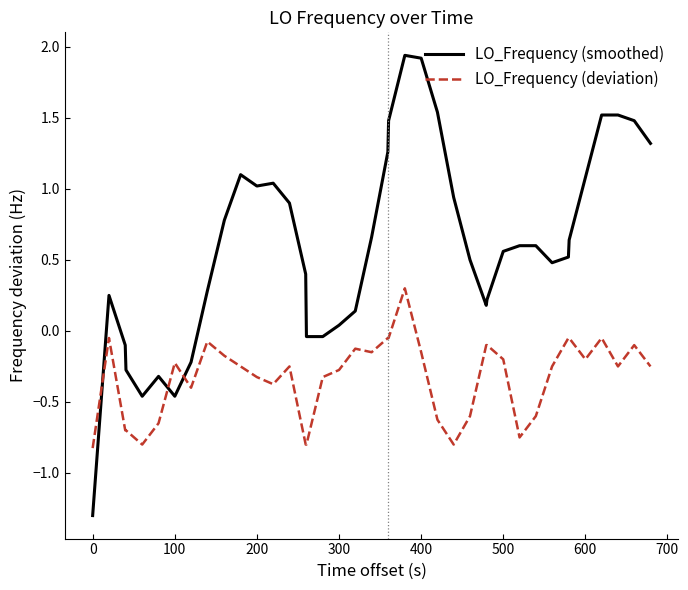

Which series has the largest total across all categories?

LO_Frequency (smoothed)